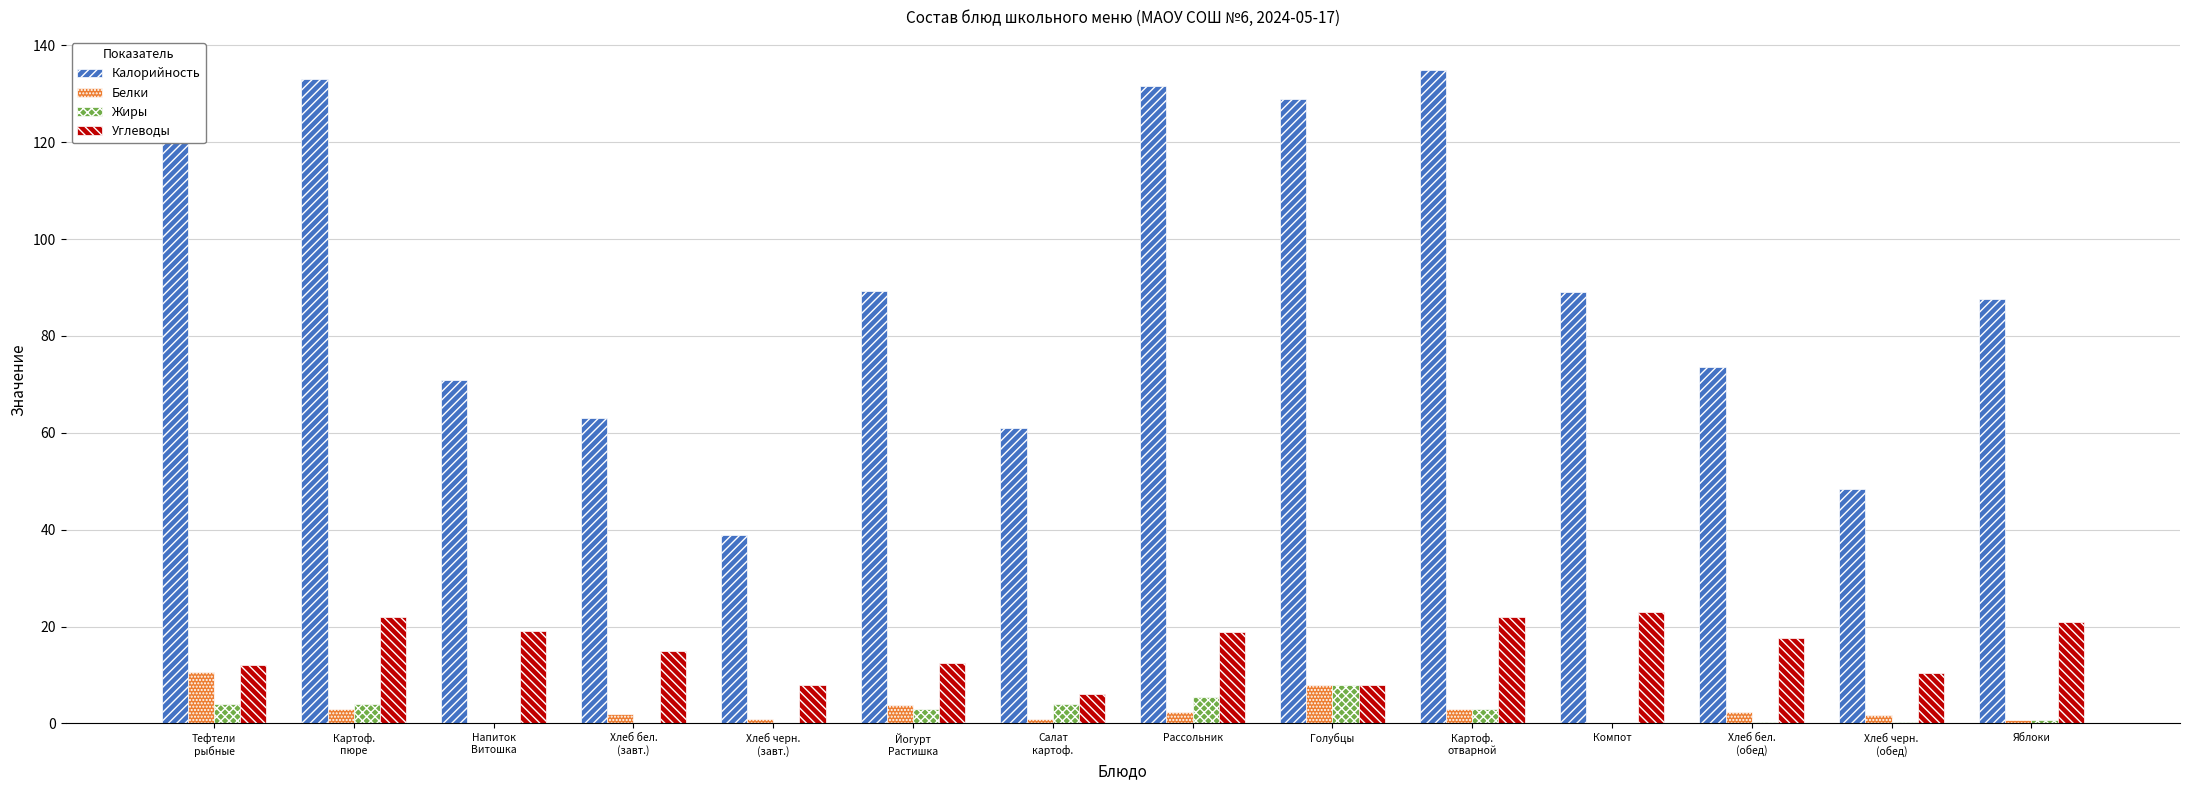

Which category has the highest value across all series?

Картоф.
отварной